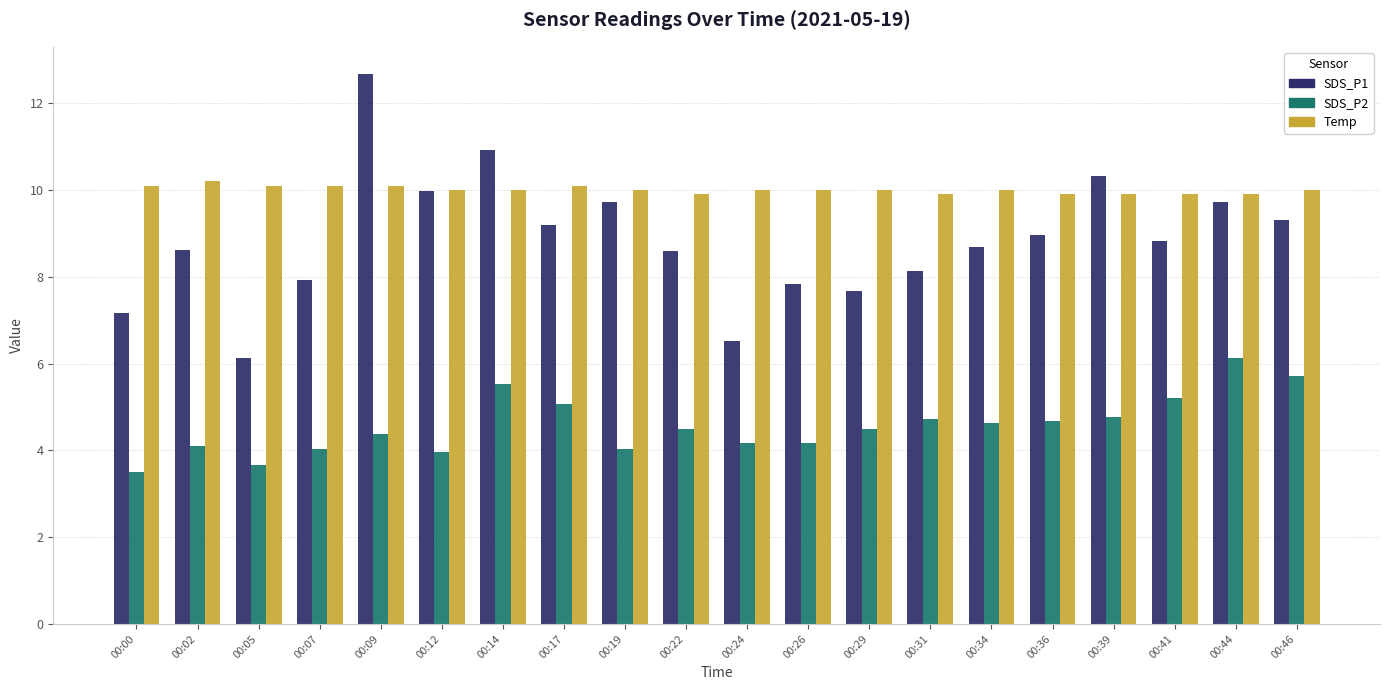

Which series changed the most between 00:29 and 00:36?

SDS_P1